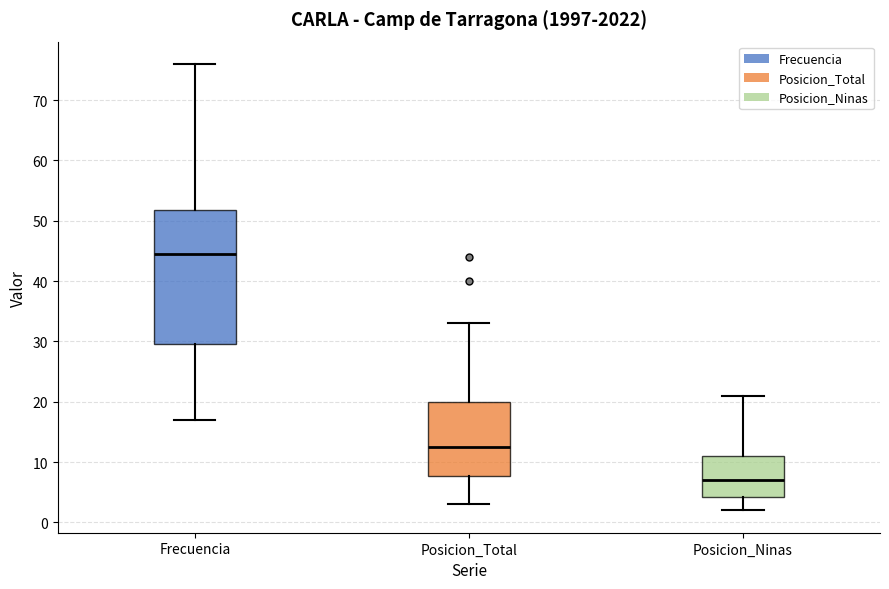

Reading left to right, read every box against the y-axis: the position of its median line, the range the box covers, and the ends of its whiskers. The values are not printed on the chart, so give them approximately, as read against the axis.

Frecuencia: median 45, box 30 to 52, whiskers 17 to 76
Posicion_Total: median 13, box 8 to 20, whiskers 3 to 33
Posicion_Ninas: median 7, box 4 to 11, whiskers 2 to 21